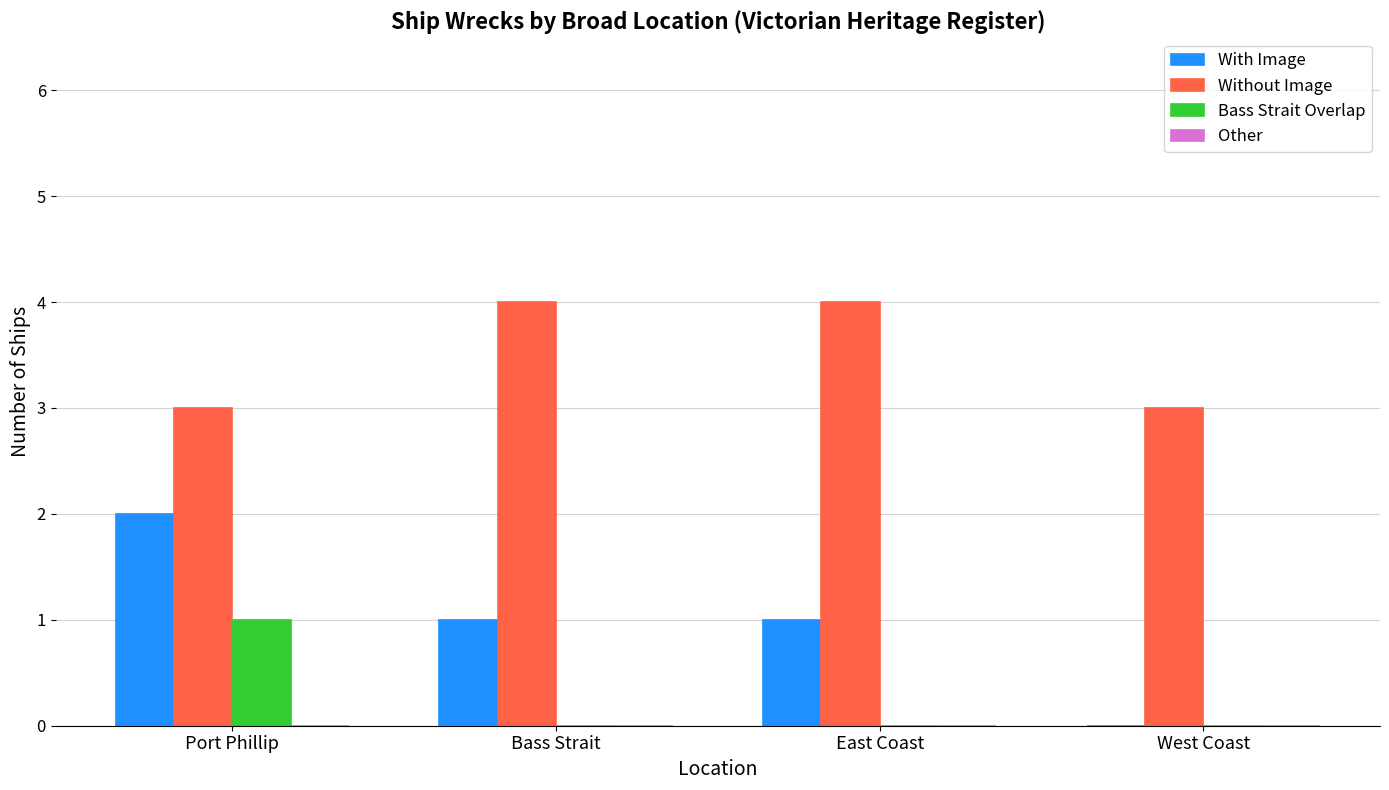

At which category is the sum across all series the highest?

Port Phillip